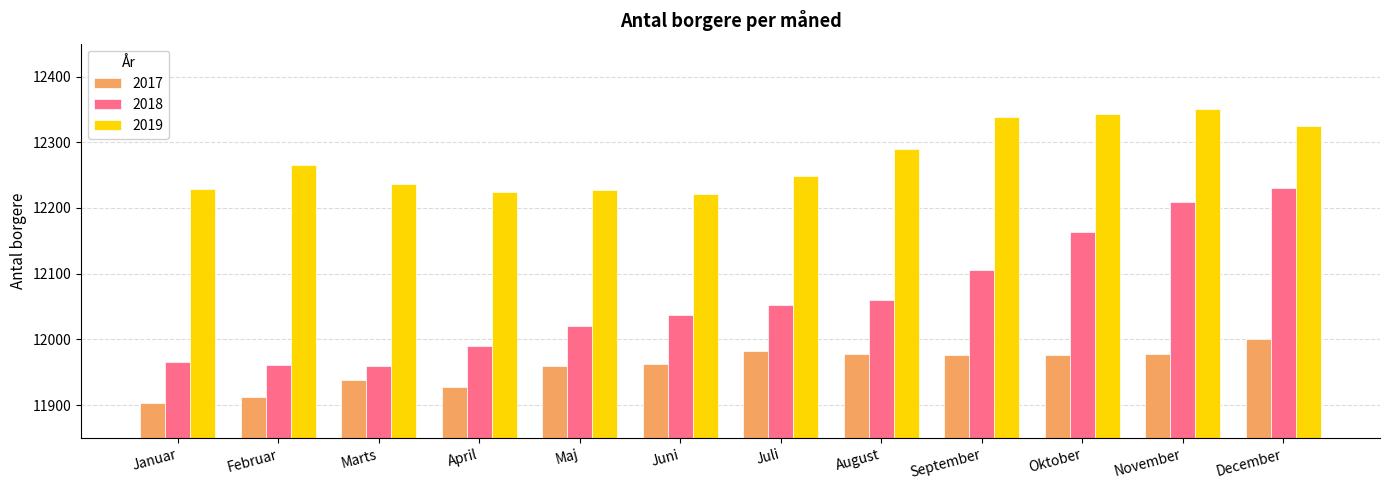

Is the value of 2019 at Oktober greater than the value of 2018 at April?

Yes